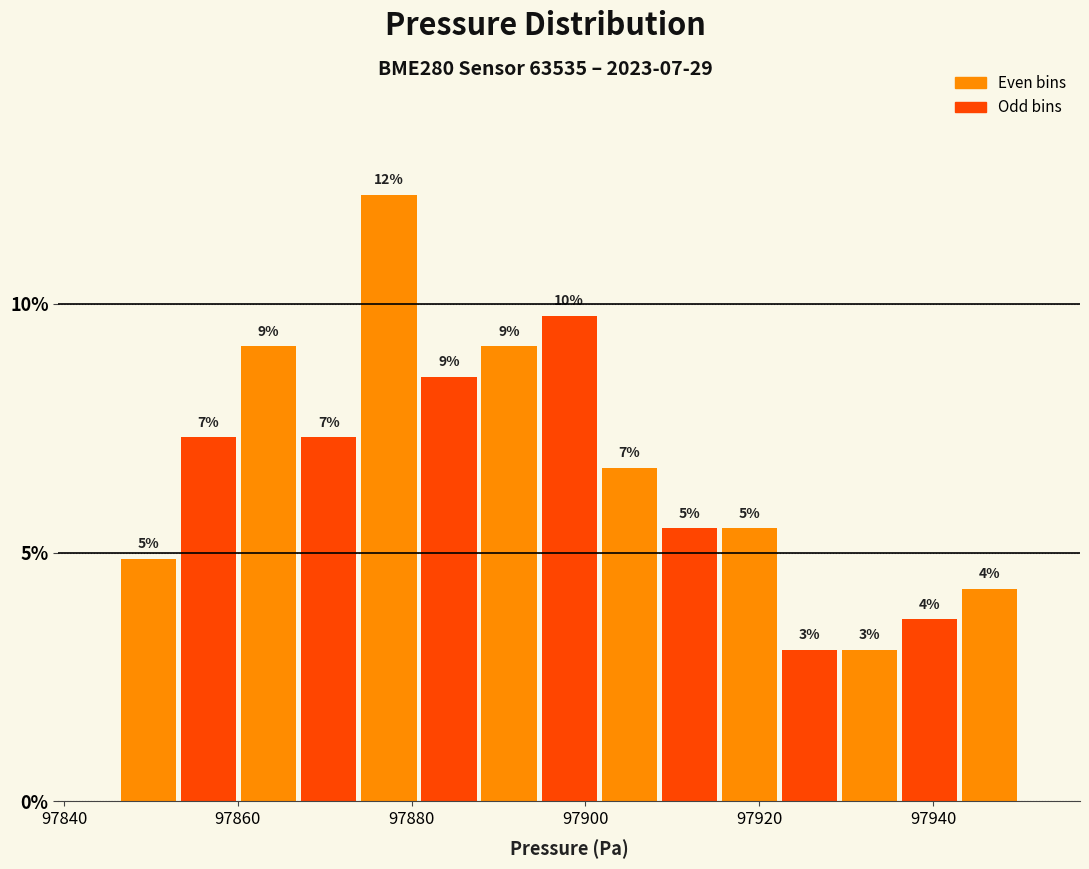

Read against the x-axis, roughly where is the centre of the tallest bar?

97878